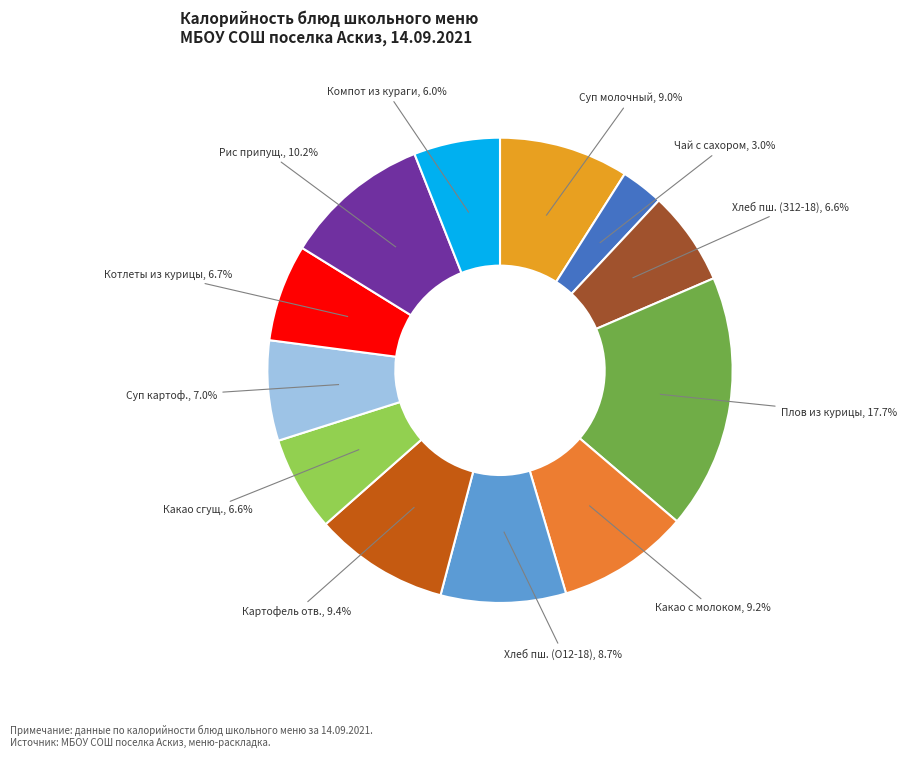

How many segments does this pie chart have?

12